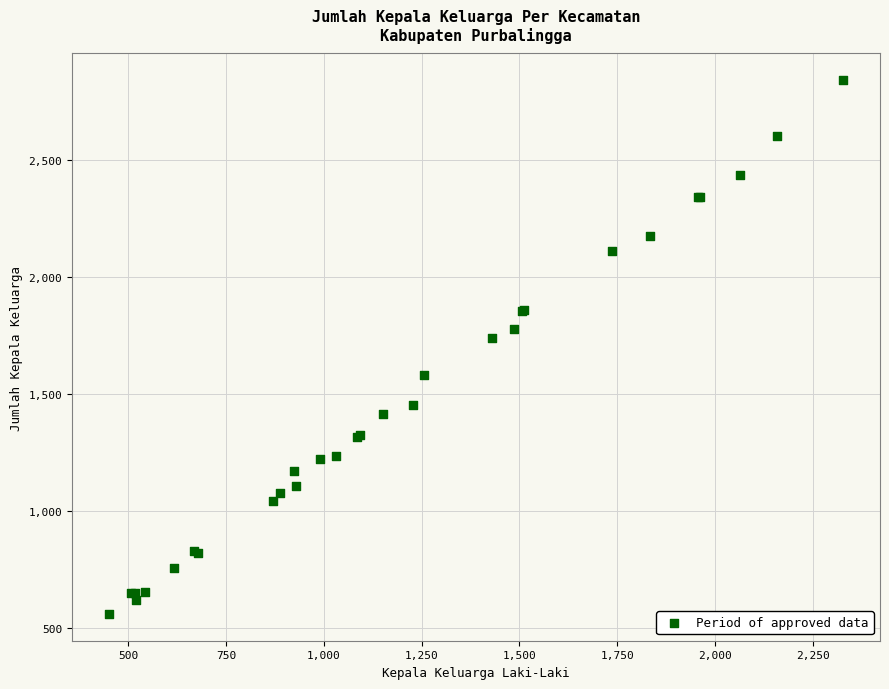

What Y value in the scatter plot is closest to 1700?

1739